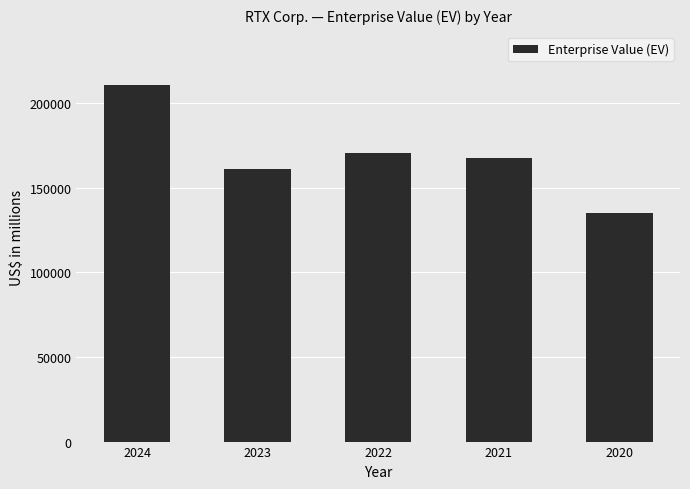

What value does the data have at 2023?

161239